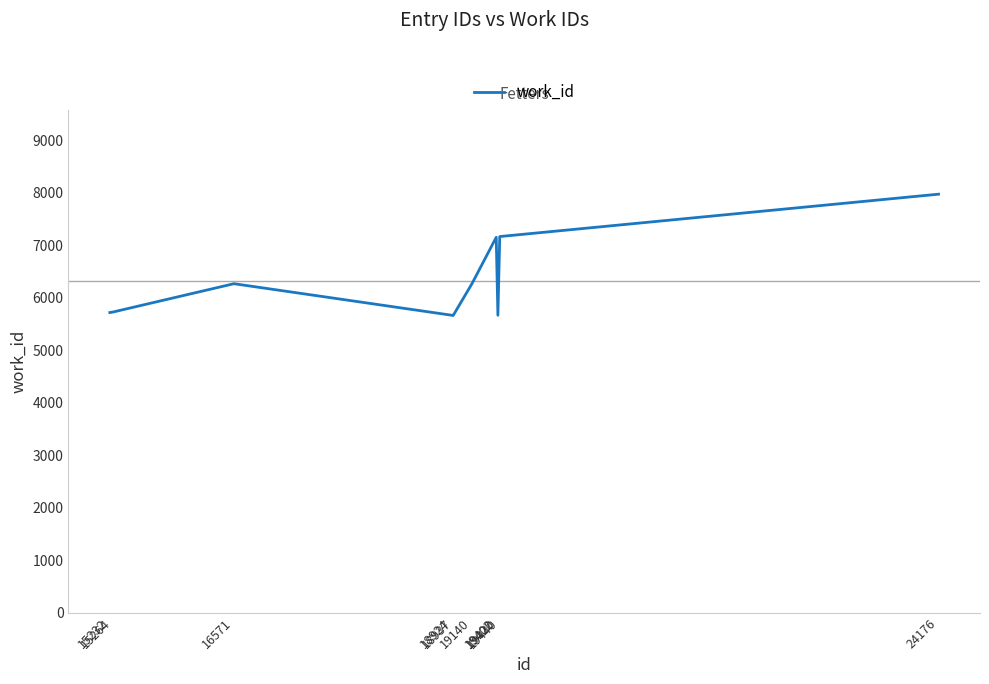

What is the smallest value displayed?

5658